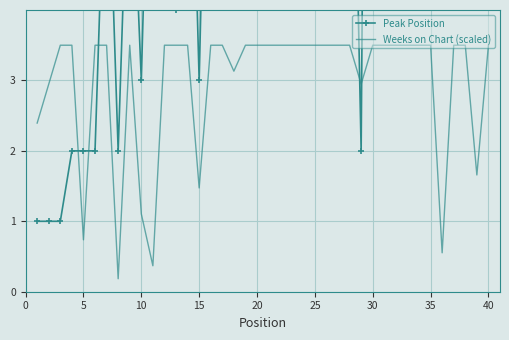

What is the maximum value for Weeks on Chart (scaled)?

3.5